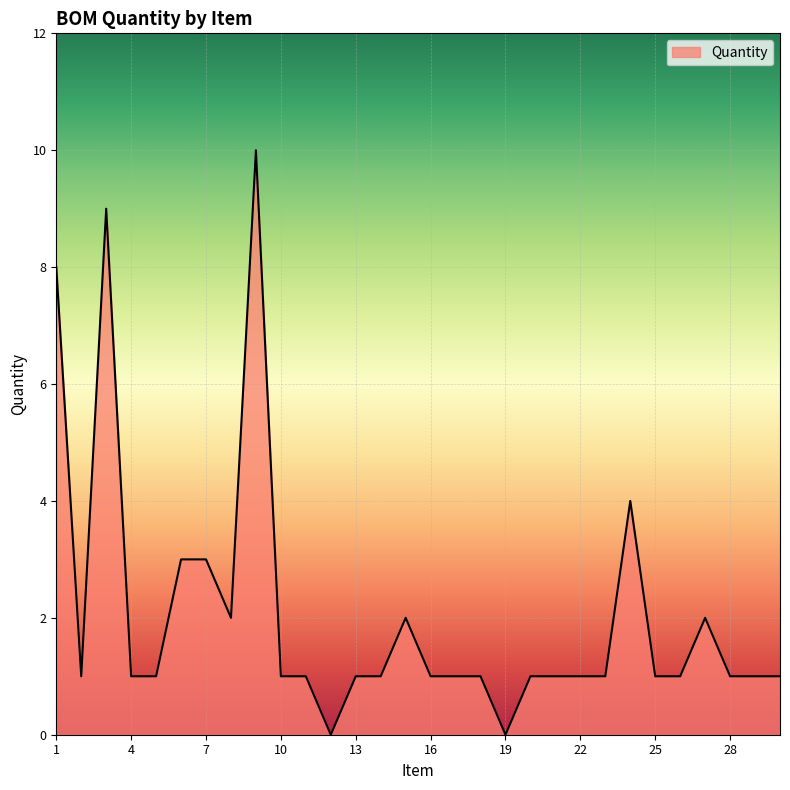

What is the difference between the second highest and second lowest values?

9